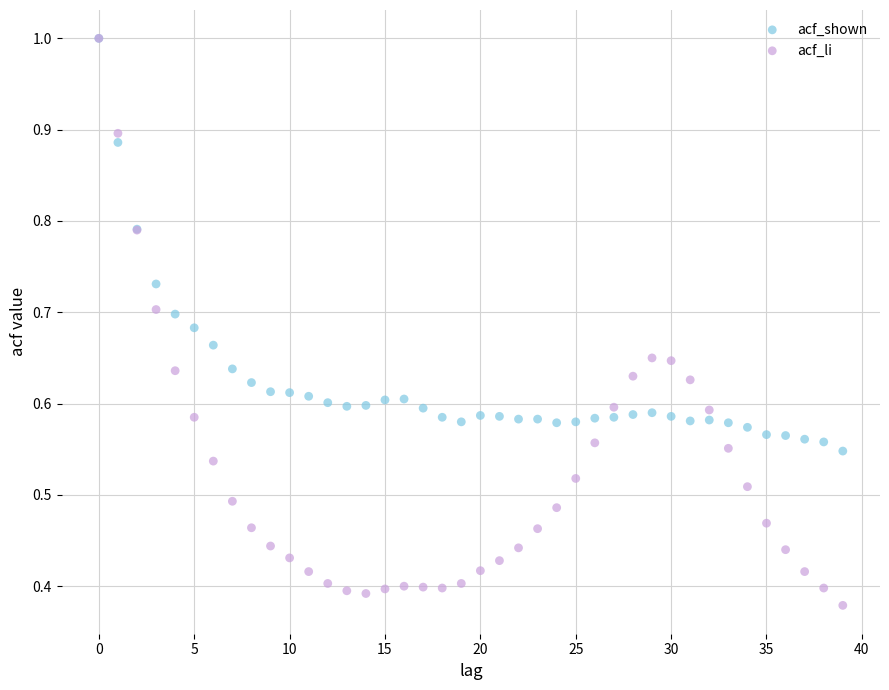

What are all the series names shown in the legend?

acf_shown, acf_li